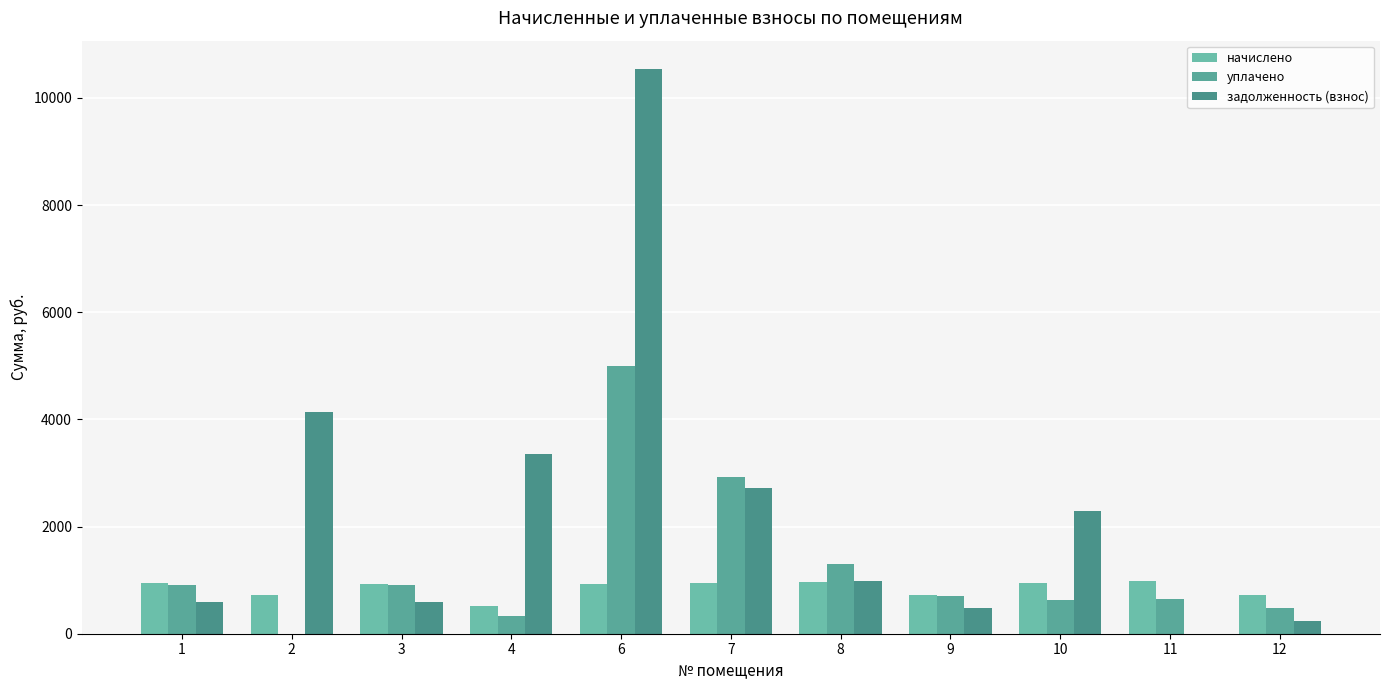

The начислено series shows 405.6 at 11. True or false?

False